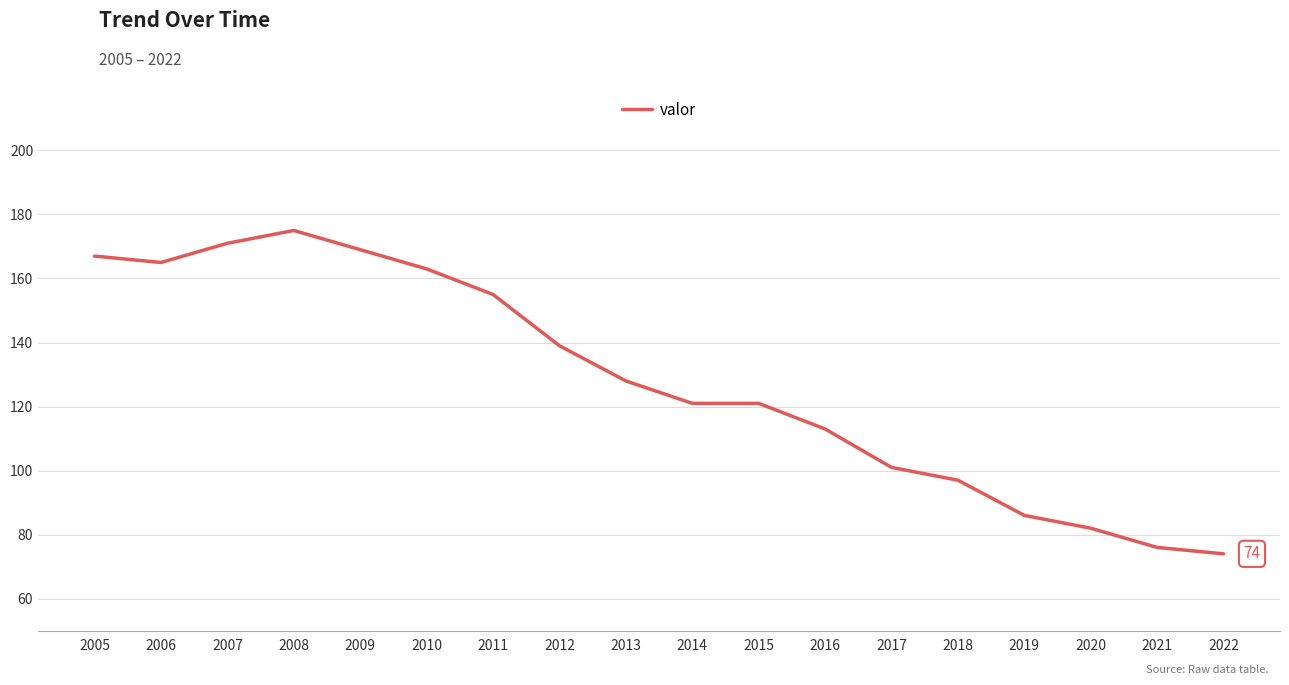

True or false: the data shows 105 at 2010.

False